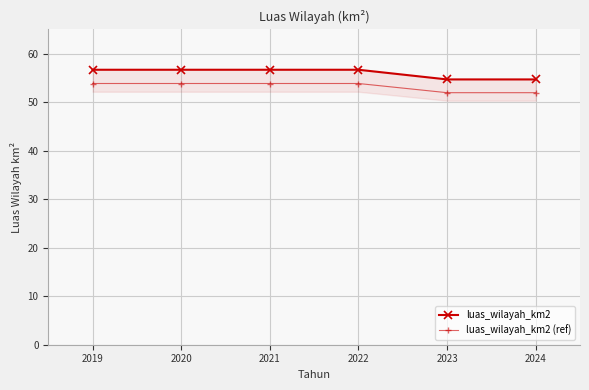

The luas_wilayah_km2 (ref) series shows 53.8 at 2021. True or false?

True